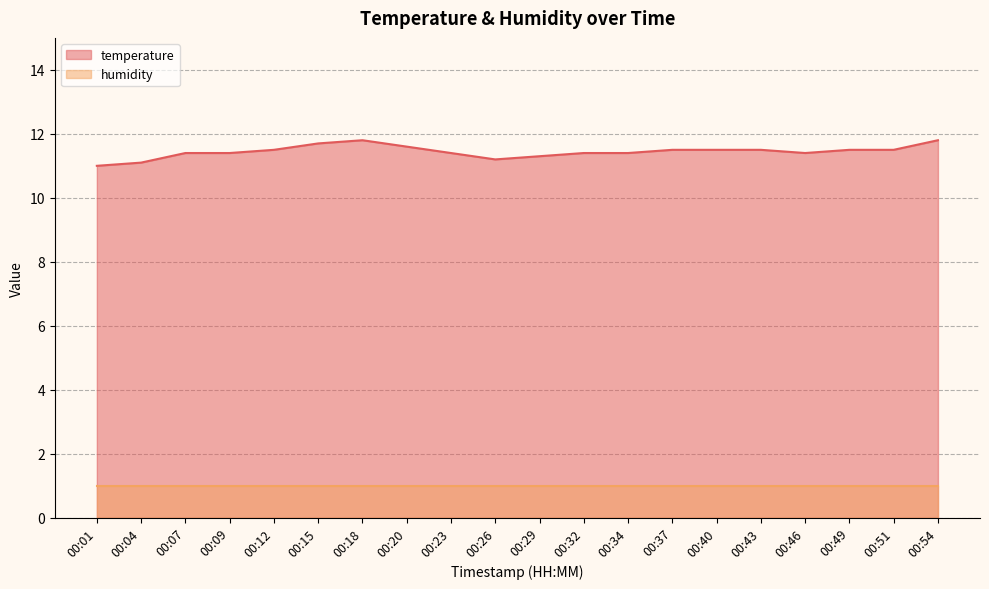

Which category has the lowest value across all series?

00:01